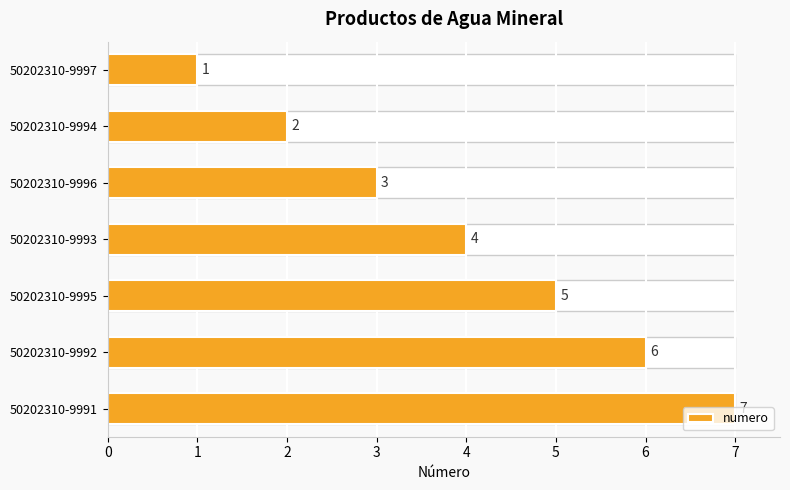

What is the smallest value displayed?

1